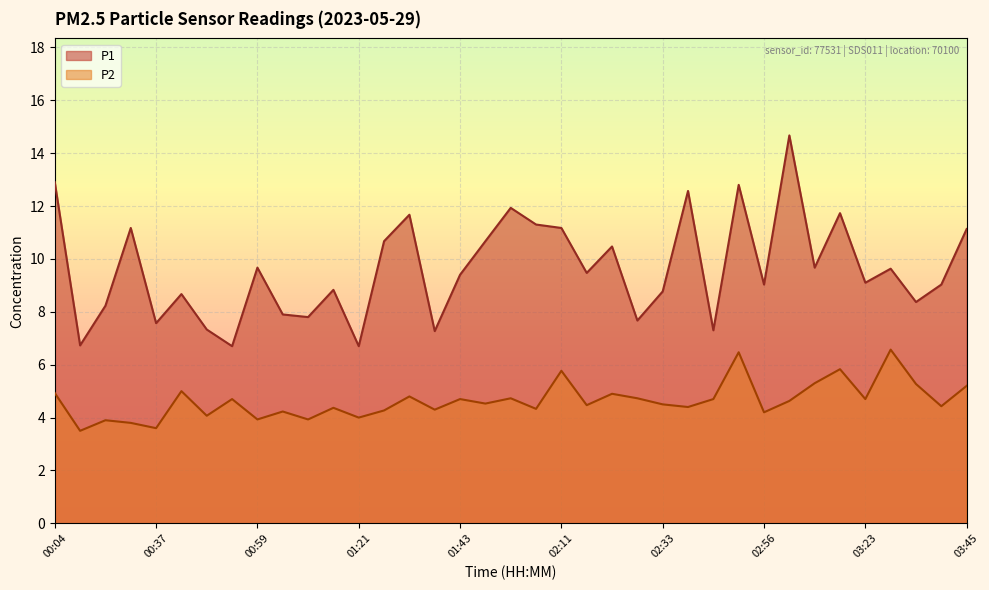

What is the sum of the P1 values at 00:15 and 01:38?

15.5